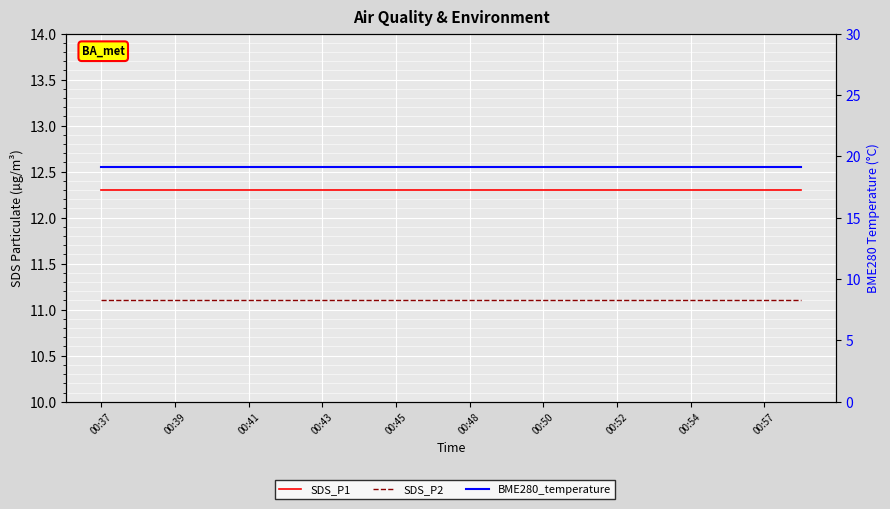

The value of BME280_temperature at 00:43 is 19.1. True or false?

True